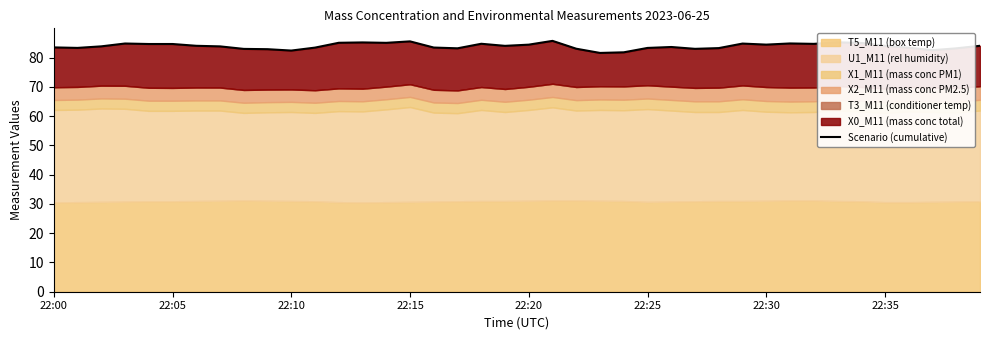

What position from the right is 39?

1